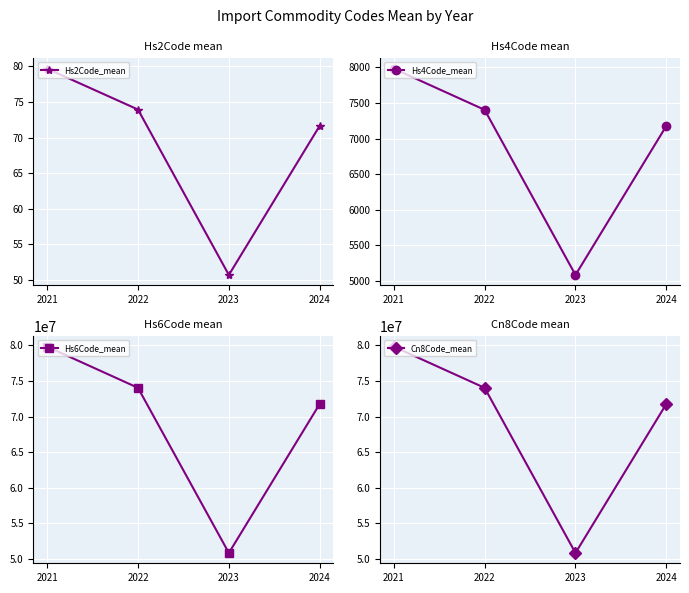

At 2022, list the series in order from largest to smallest.

Hs6Code_mean, Cn8Code_mean, Hs4Code_mean, Hs2Code_mean